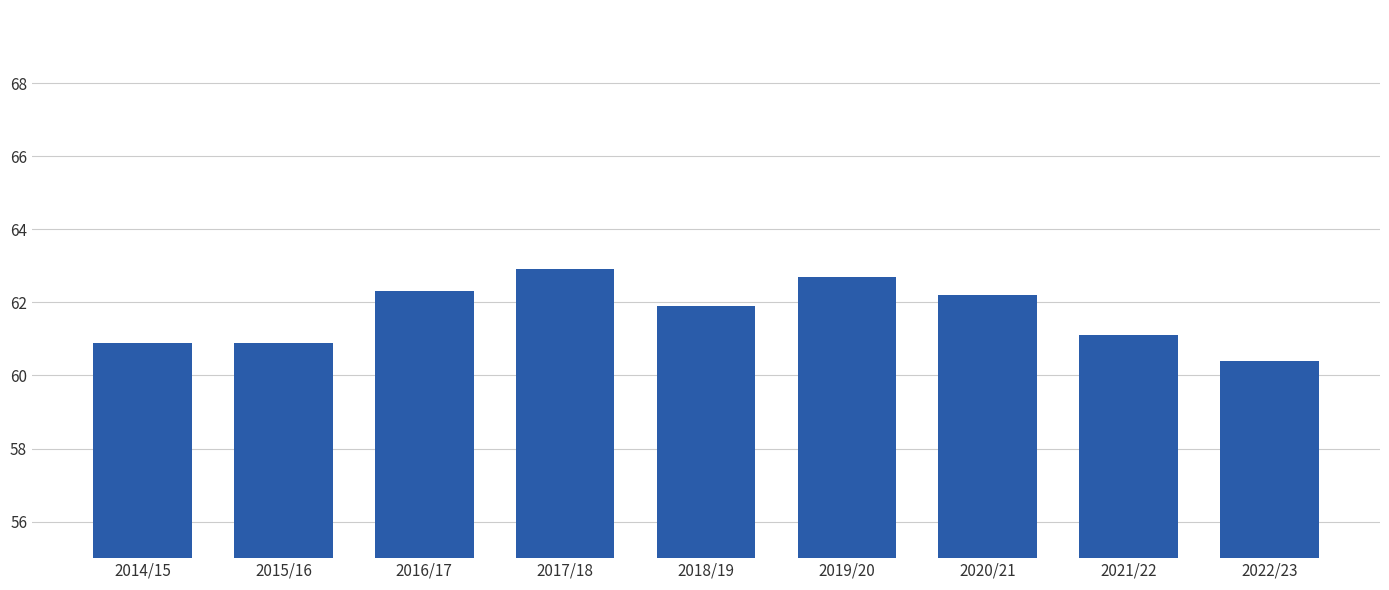

What position from the left is 2015/16?

2